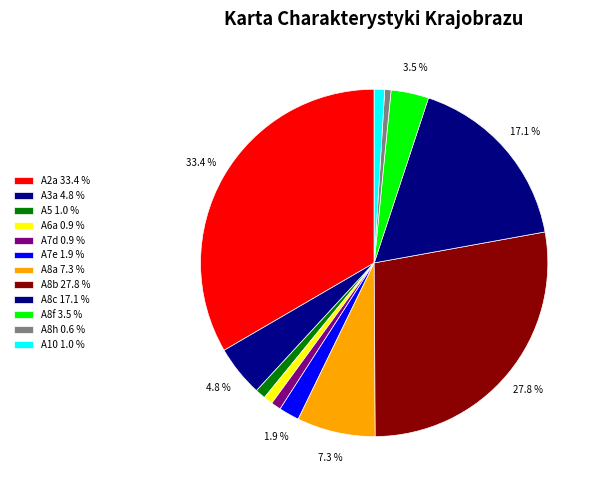

How many segments does this pie chart have?

12